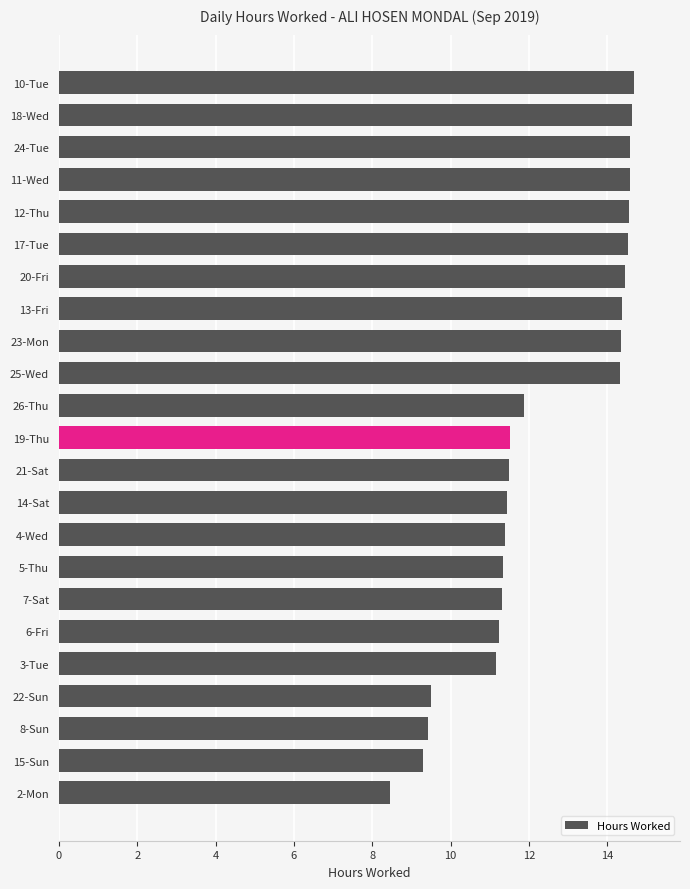

What is the average value?

12.4